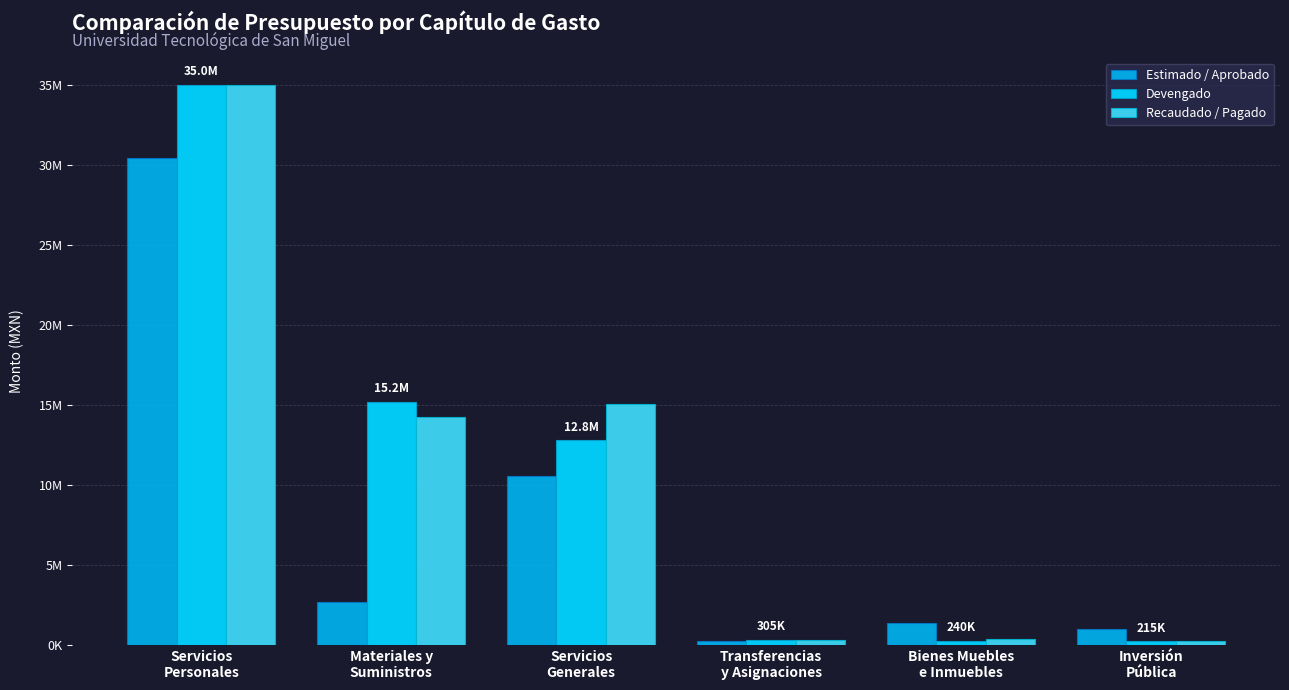

True or false: Recaudado / Pagado has a value of 172048.9 at Transferencias
y Asignaciones.

False